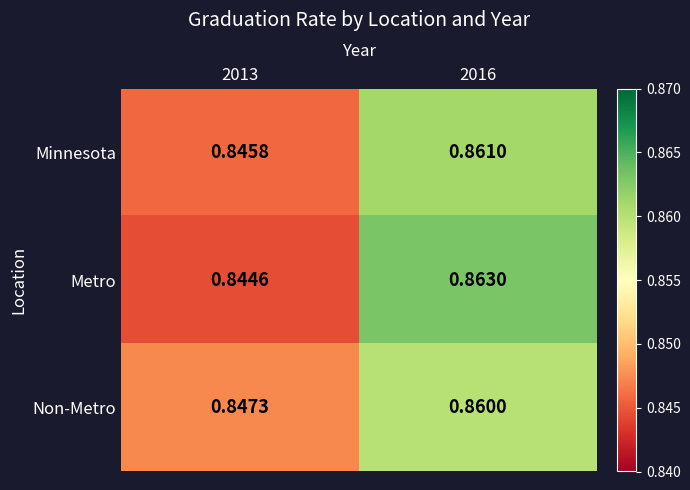

List the series in order of their peak value, lowest first.

Non-Metro, Minnesota, Metro